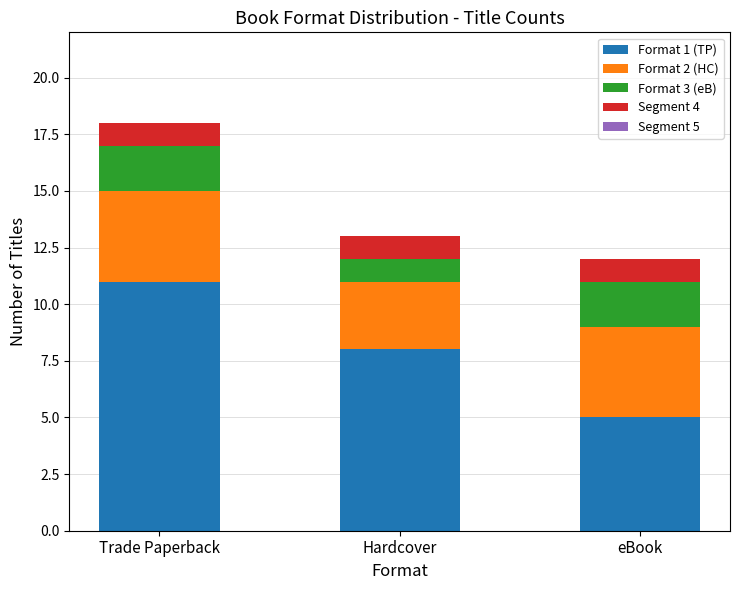

What is the total value across all series at eBook?

12